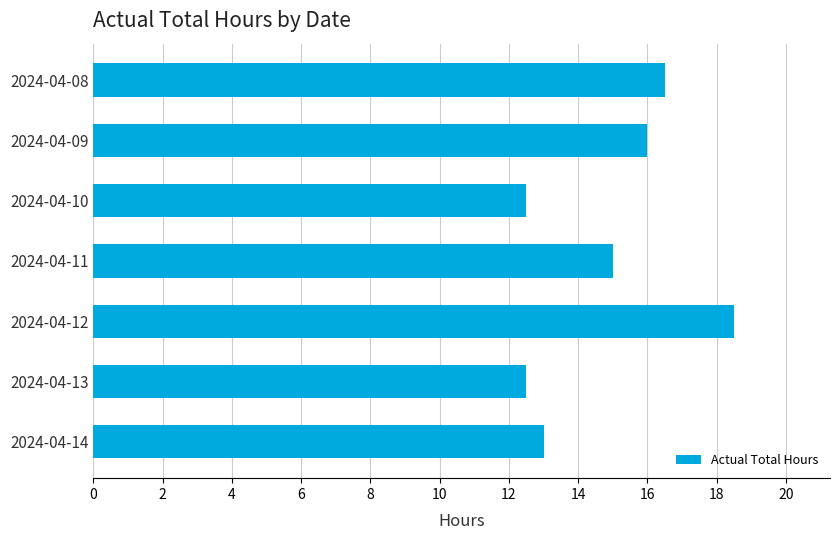

The chart shows a value of 15.0 at 2024-04-11. True or false?

True